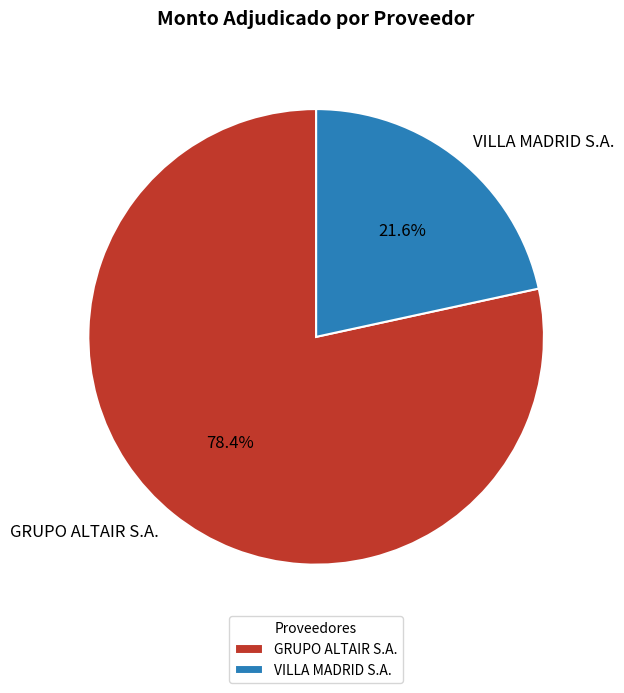

Approximately how many times larger is the value at GRUPO ALTAIR S.A. compared to VILLA MADRID S.A.?

3.6